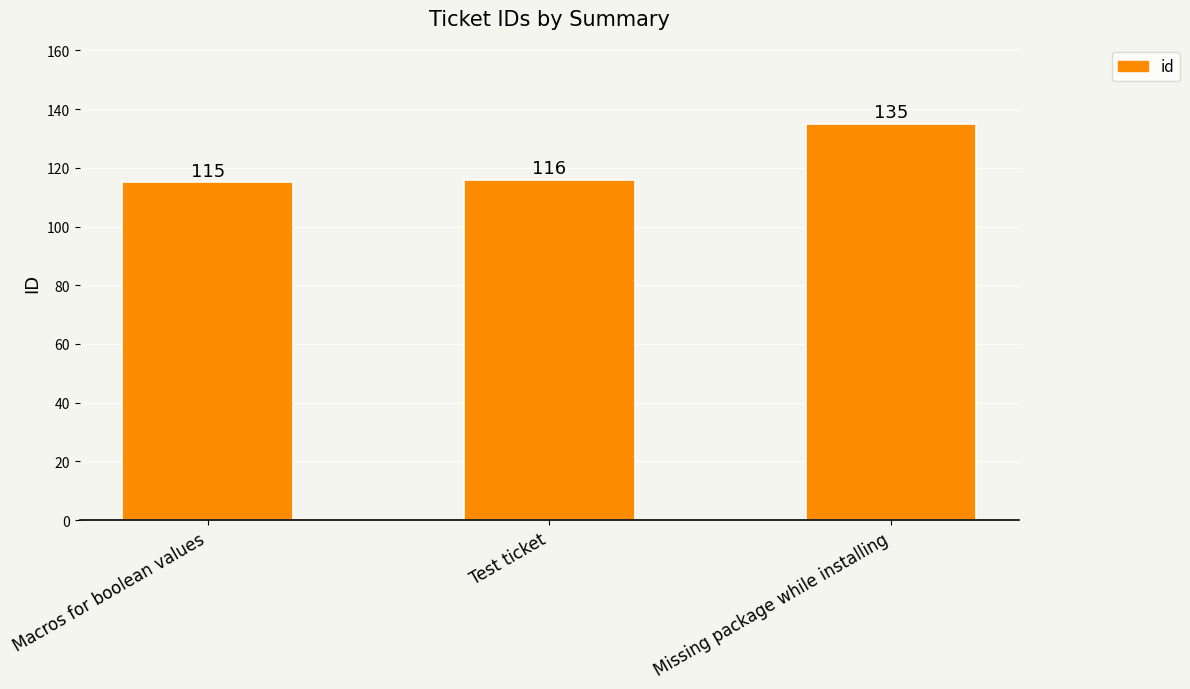

What position from the right is Missing package while installing?

1